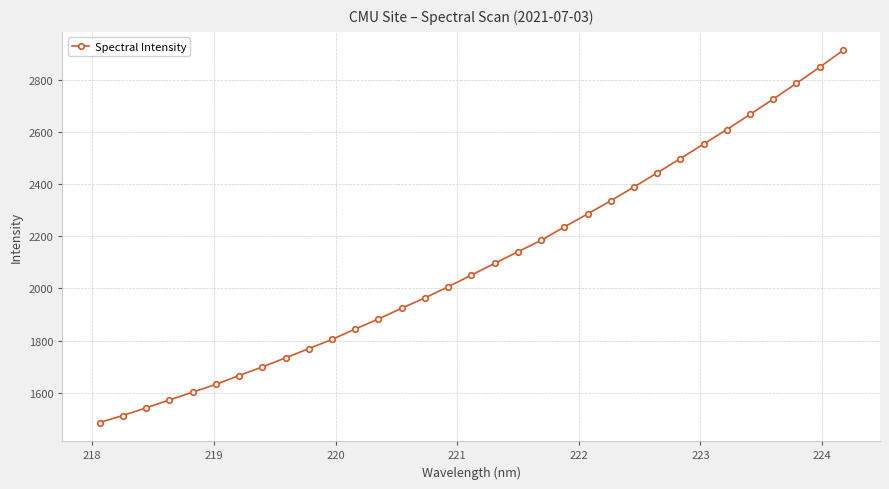

What is the maximum value shown in the chart?

2912.6